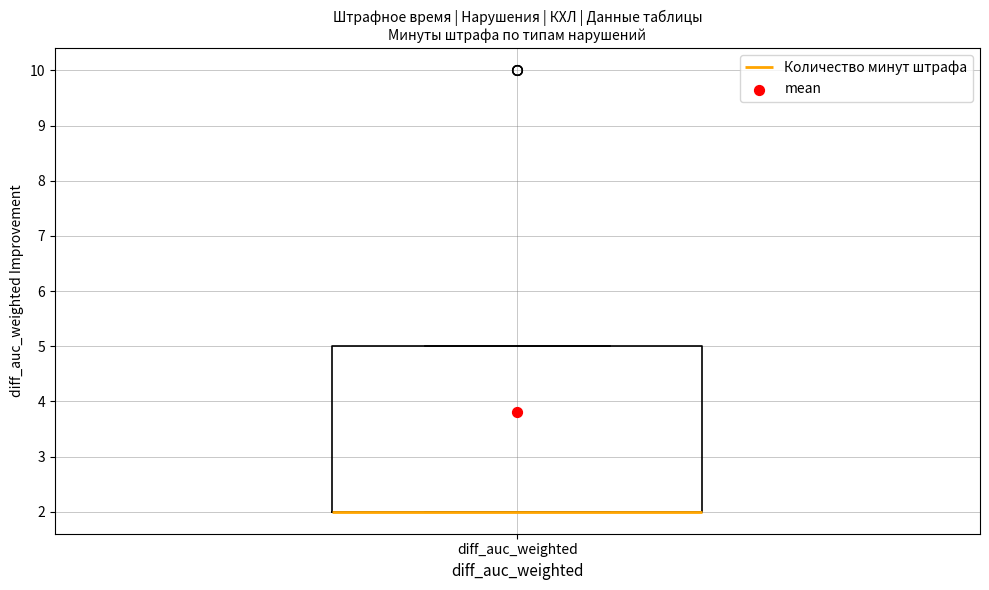

Where is the lower edge of the box for diff_auc_weighted on the y-axis? The values are not printed on the chart, so give them approximately, as read against the axis.

2